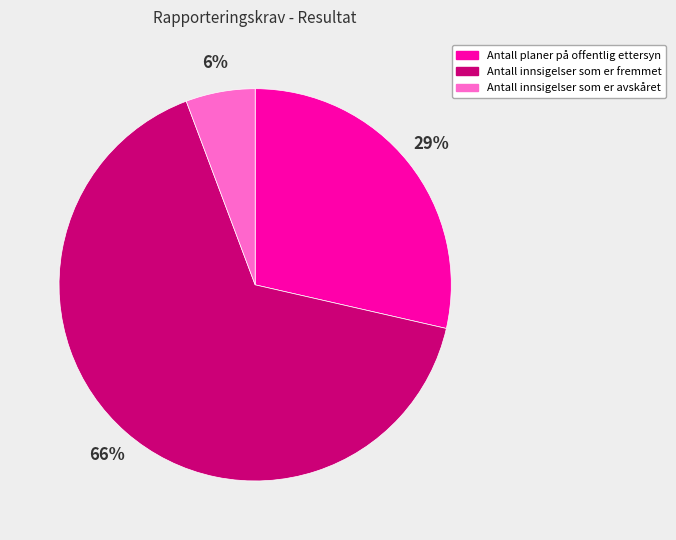

To the nearest percent, what portion does Antall planer på offentlig ettersyn represent?

29%